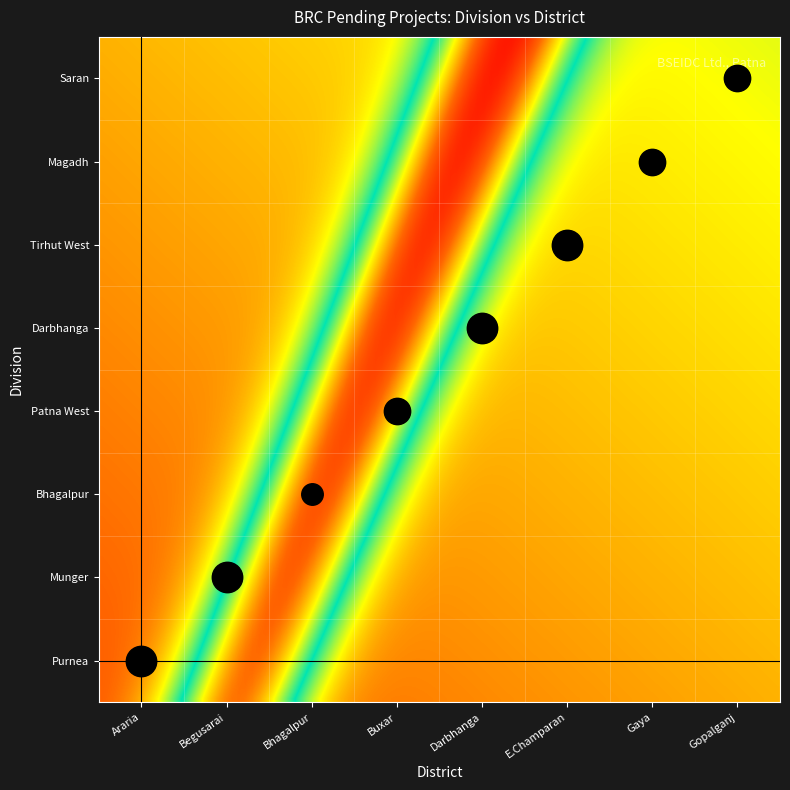

Reading left to right, list all the values displayed in this chart.

Purnea: Purnea=4	Munger=0	Bhagalpur=0	Patna West=0	Darbhanga=0	Tirhut West=0	Magadh=0	Saran=0
Munger: Purnea=0	Munger=4	Bhagalpur=0	Patna West=0	Darbhanga=0	Tirhut West=0	Magadh=0	Saran=0
Bhagalpur: Purnea=0	Munger=0	Bhagalpur=2	Patna West=0	Darbhanga=0	Tirhut West=0	Magadh=0	Saran=0
Patna West: Purnea=0	Munger=0	Bhagalpur=0	Patna West=3	Darbhanga=0	Tirhut West=0	Magadh=0	Saran=0
Darbhanga: Purnea=0	Munger=0	Bhagalpur=0	Patna West=0	Darbhanga=4	Tirhut West=0	Magadh=0	Saran=0
Tirhut West: Purnea=0	Munger=0	Bhagalpur=0	Patna West=0	Darbhanga=0	Tirhut West=4	Magadh=0	Saran=0
Magadh: Purnea=0	Munger=0	Bhagalpur=0	Patna West=0	Darbhanga=0	Tirhut West=0	Magadh=3	Saran=0
Saran: Purnea=0	Munger=0	Bhagalpur=0	Patna West=0	Darbhanga=0	Tirhut West=0	Magadh=0	Saran=3